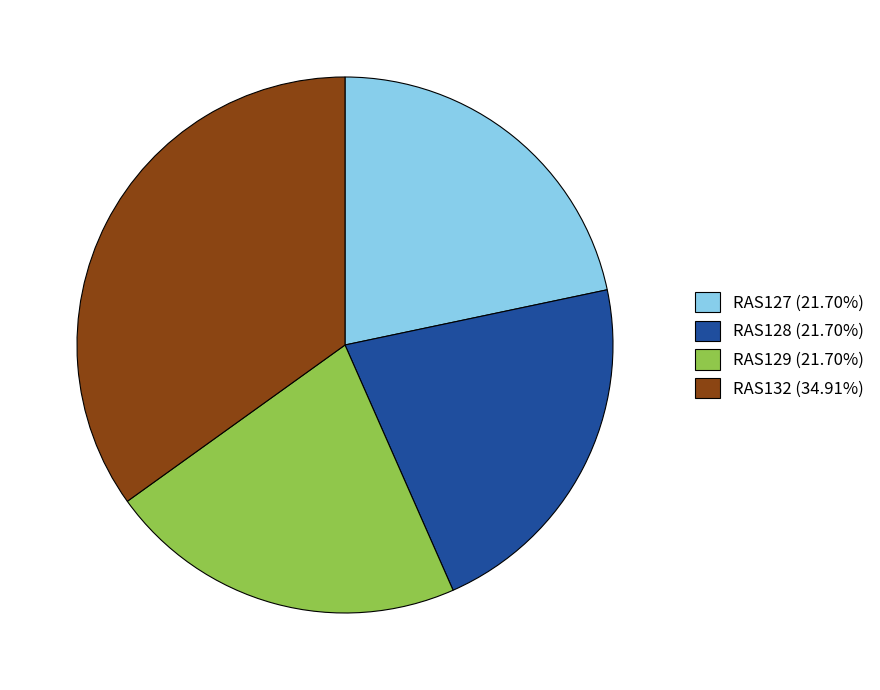

Is there any slice that represents more than half of the pie?

No